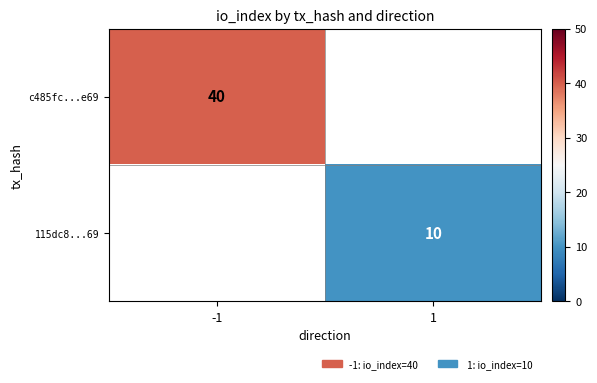

True or false: c485fc...e69 has a value of 40 at -1.

True